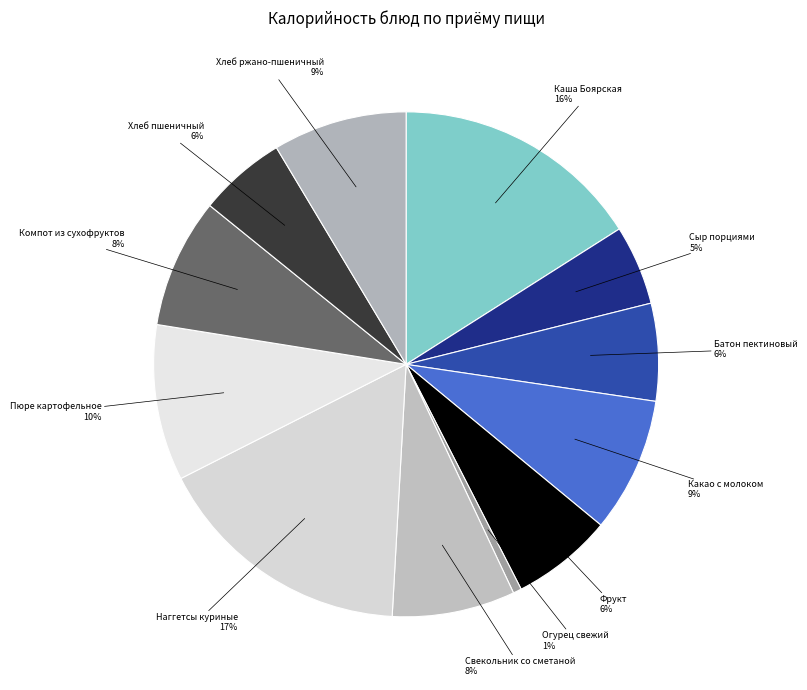

The Хлеб пшеничный slice represents 6% of the pie. True or false?

True